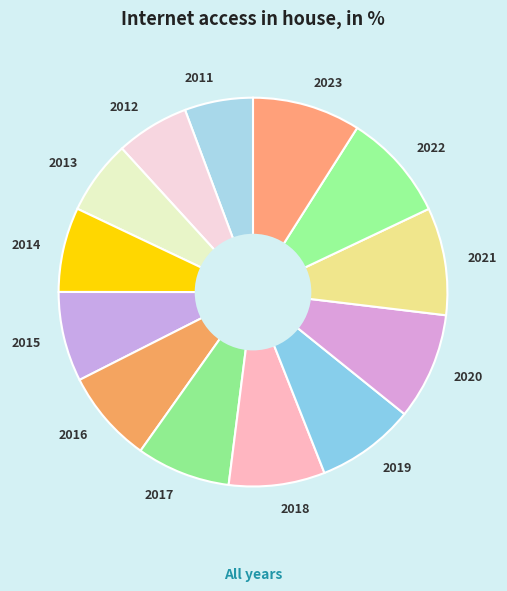

Does any single category account for the majority?

No